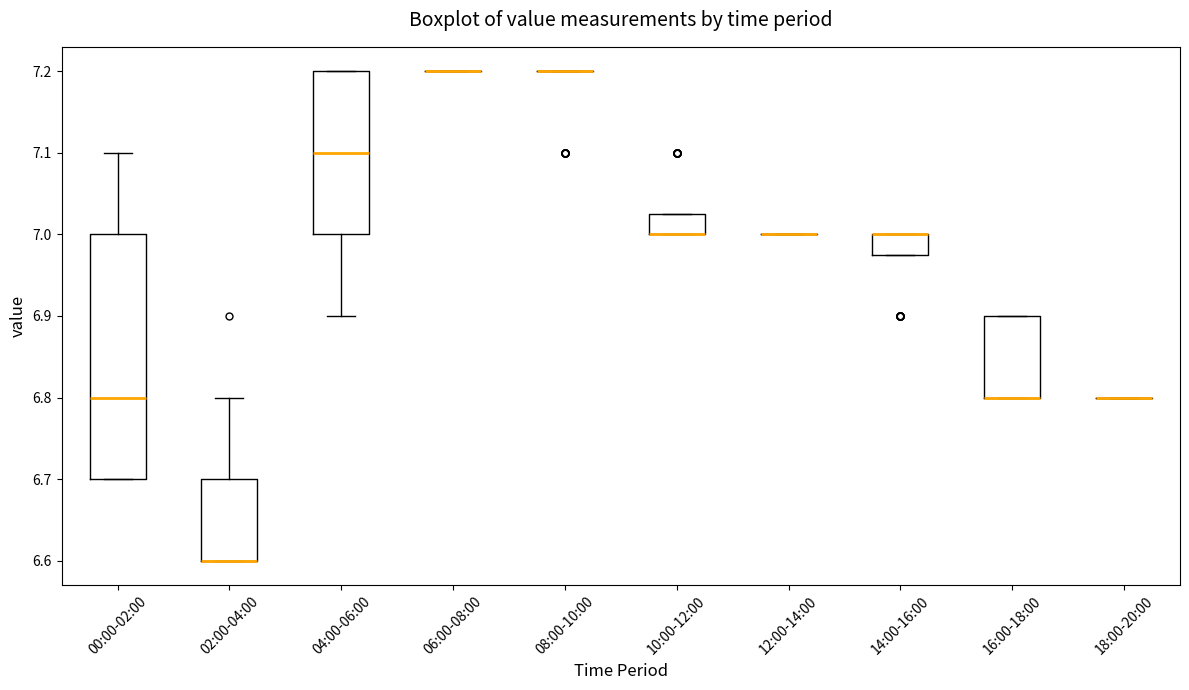

Reading left to right, transcribe this box plot: for each box, give where its median line is, the range the box spans, and where its two whiskers end, as read against the y-axis. The values are not printed on the chart, so give them approximately, as read against the axis.

00:00-02:00: median 6.80, box 6.70 to 7.00, whiskers 6.70 to 7.10
02:00-04:00: median 6.60 (drawn on the box's lower edge), box 6.60 to 6.70, whiskers 6.60 to 6.80
04:00-06:00: median 7.10, box 7.00 to 7.20, whiskers 6.90 to 7.20
06:00-08:00: box collapsed to a line at 7.20, whiskers 7.20 to 7.20
08:00-10:00: box collapsed to a line at 7.20, whiskers 7.20 to 7.20
10:00-12:00: median 7.00 (drawn on the box's lower edge), box 7.00 to 7.03, whiskers 7.00 to 7.03
12:00-14:00: box collapsed to a line at 7.00, whiskers 7.00 to 7.00
14:00-16:00: median 7.00 (drawn on the box's upper edge), box 6.98 to 7.00, whiskers 6.98 to 7.00
16:00-18:00: median 6.80 (drawn on the box's lower edge), box 6.80 to 6.90, whiskers 6.80 to 6.90
18:00-20:00: box collapsed to a line at 6.80, whiskers 6.80 to 6.80